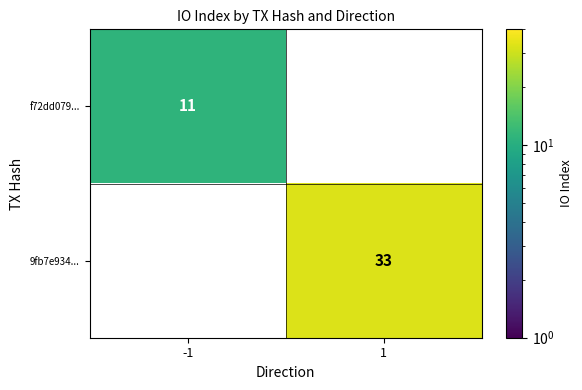

List the series in order of their peak value, highest first.

9fb7e934..., f72dd079...